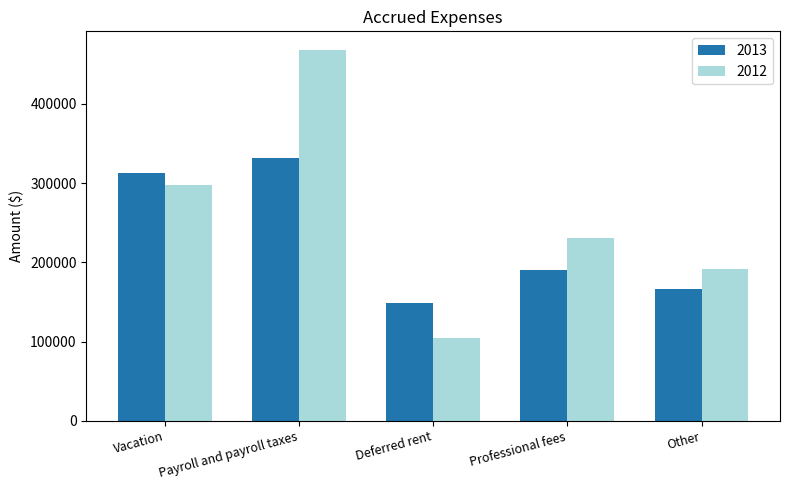

How many bars are there in each group?

2